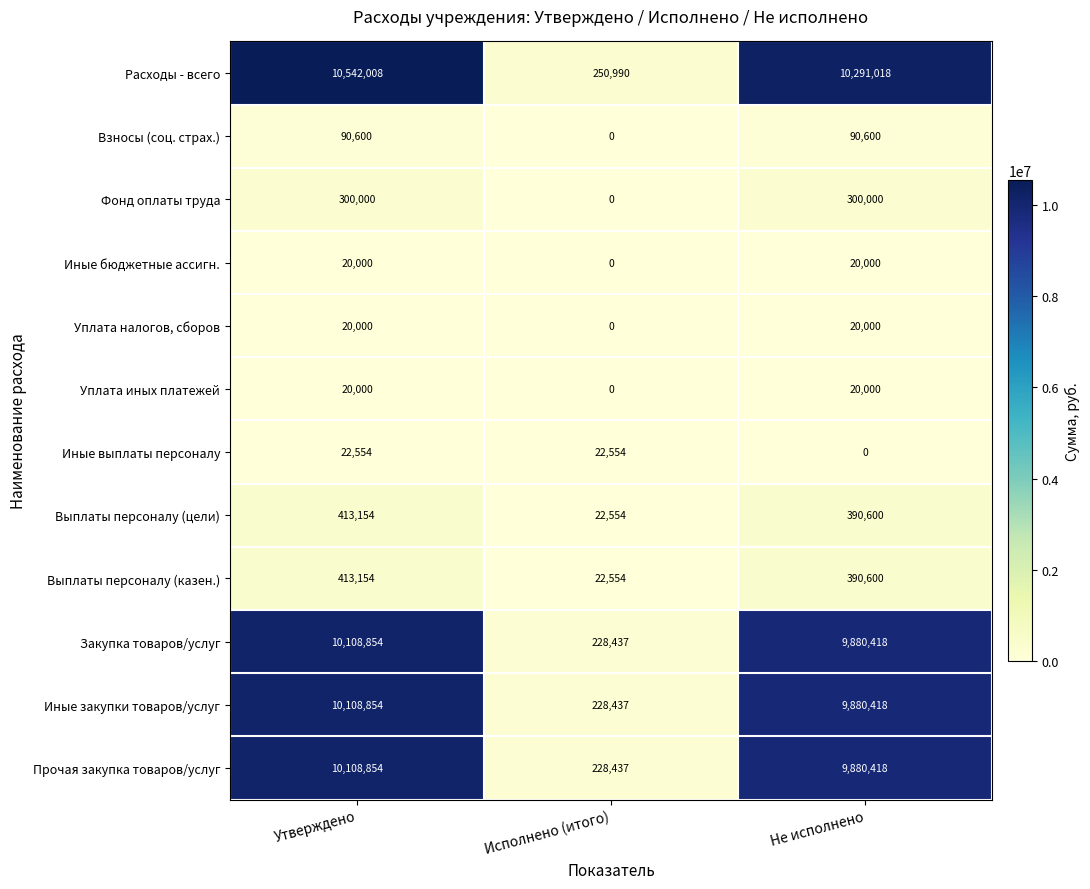

At which category is the sum across all series the highest?

Утверждено